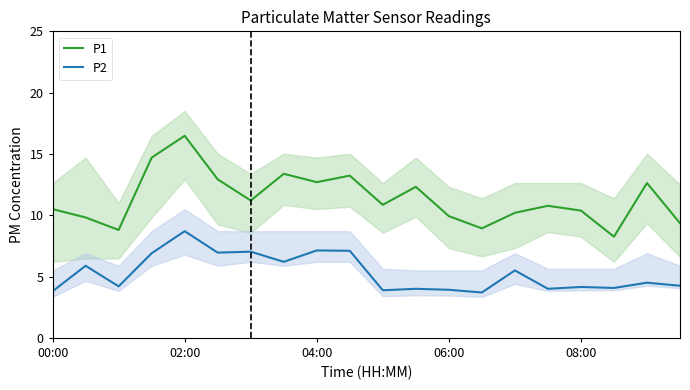

The value of P2 at 00:00 is 6.8. True or false?

False